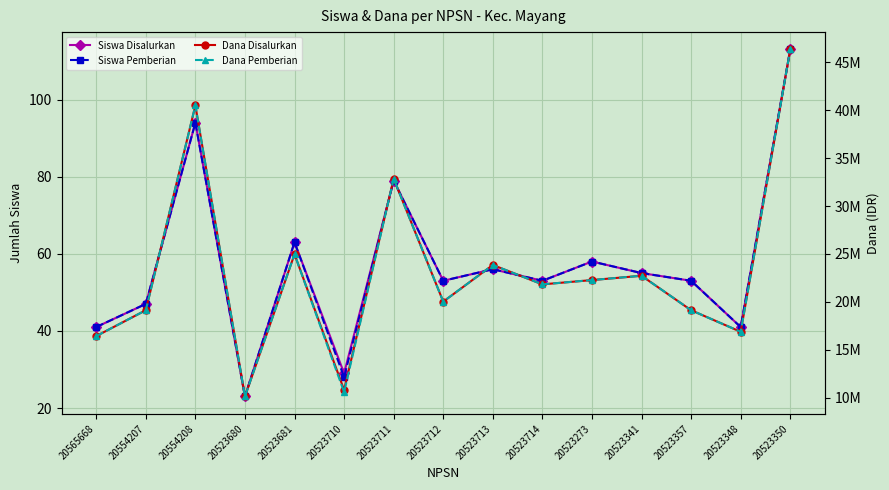

Where is the first local minimum for Dana Disalurkan?

20523680